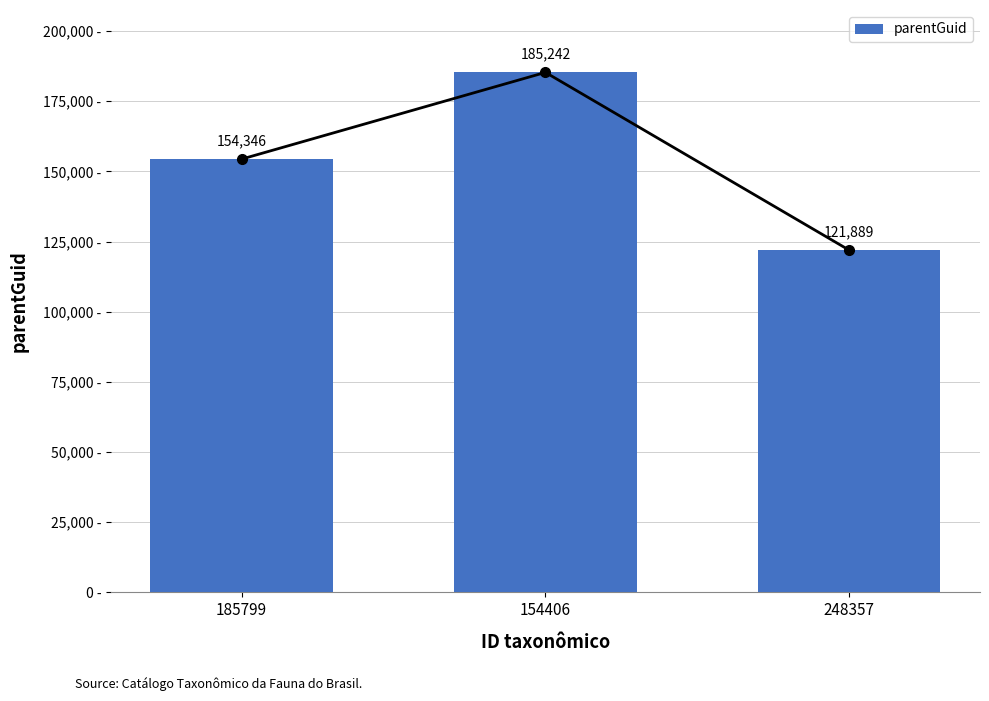

What is the difference between the second highest and minimum values?

32457